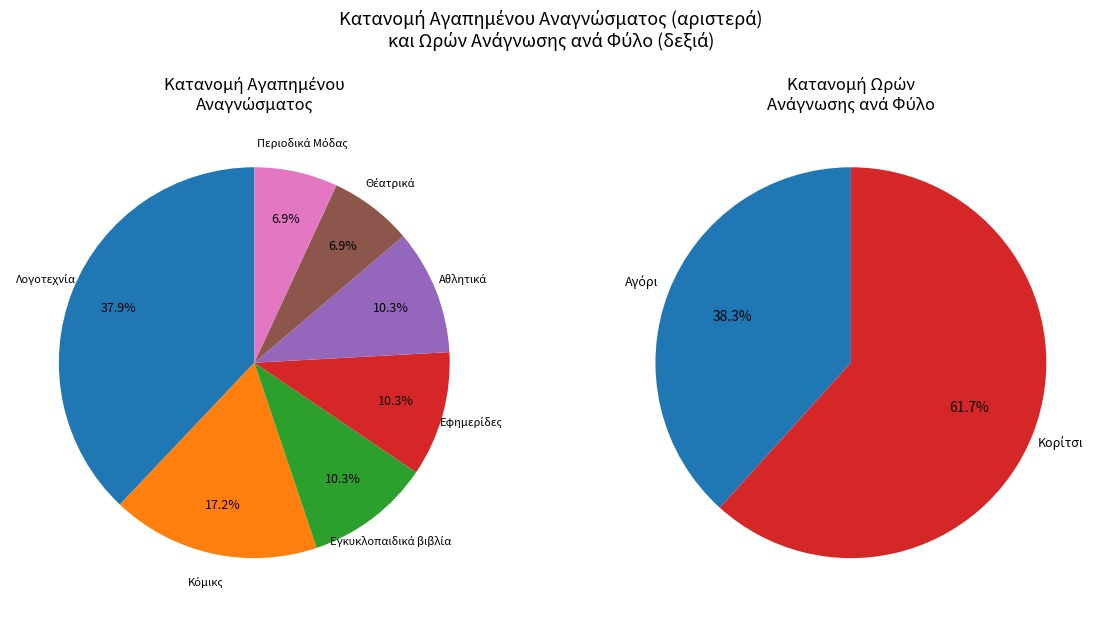

What is the ratio of the value at Αθλητικά to the value at Λογοτεχνία?

0.3